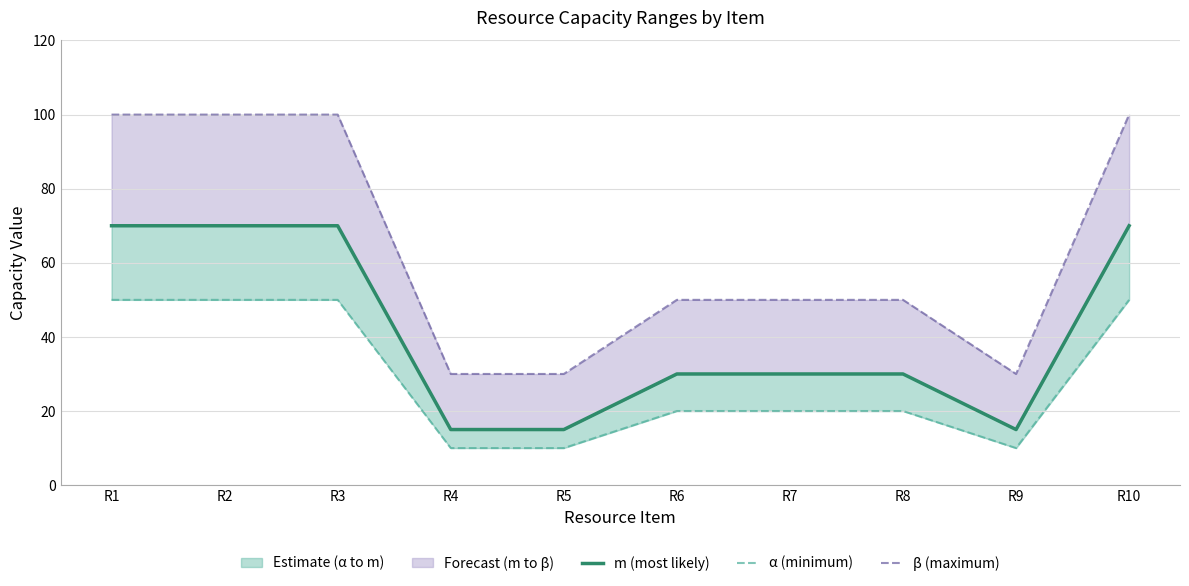

True or false: β (maximum) and m (most likely) cross at least once.

False